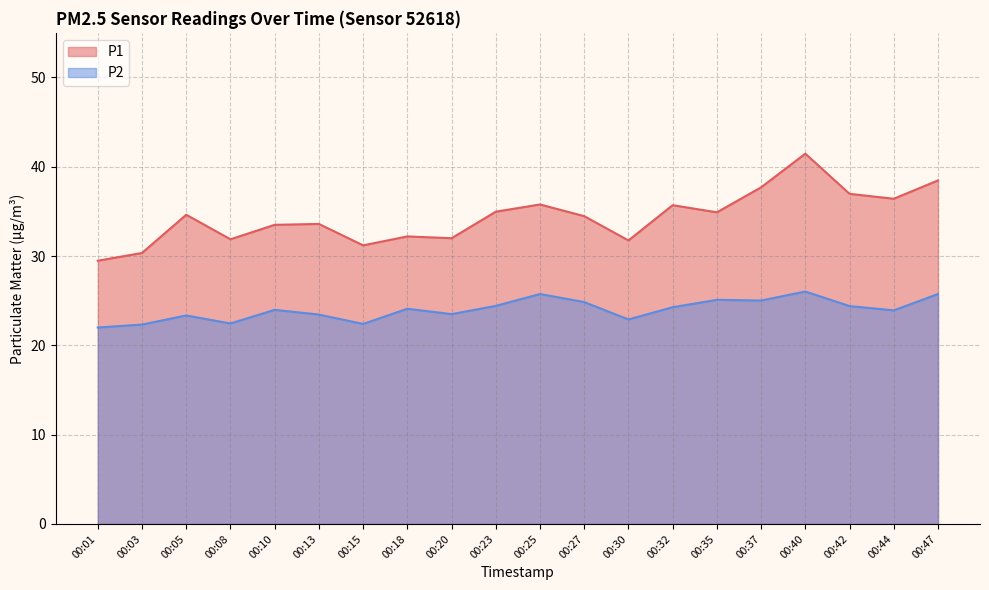

What is the difference between the second highest and minimum values in the P1 series?

9.0